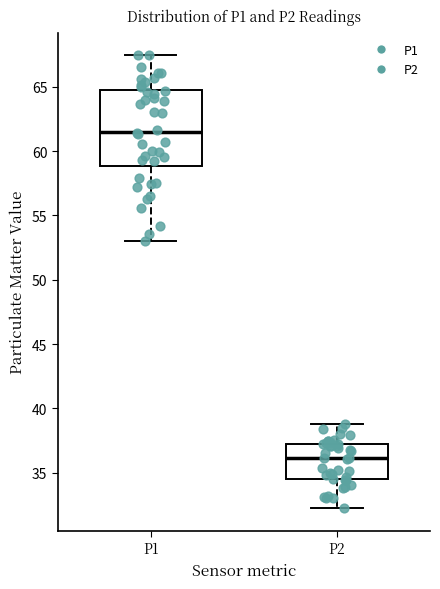

Reading left to right, transcribe this box plot: for each box, give where its median line is, the range the box spans, and where its two whiskers end, as read against the y-axis. The values are not printed on the chart, so give them approximately, as read against the axis.

P1: median 61.5, box 59.0 to 65.0, whiskers 53.0 to 67.5
P2: median 36.0, box 34.5 to 37.5, whiskers 32.5 to 39.0